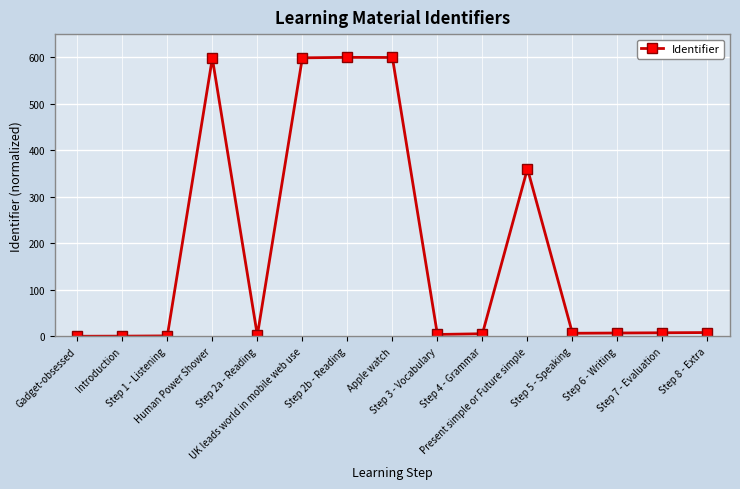

What is the greatest value displayed?

600.0